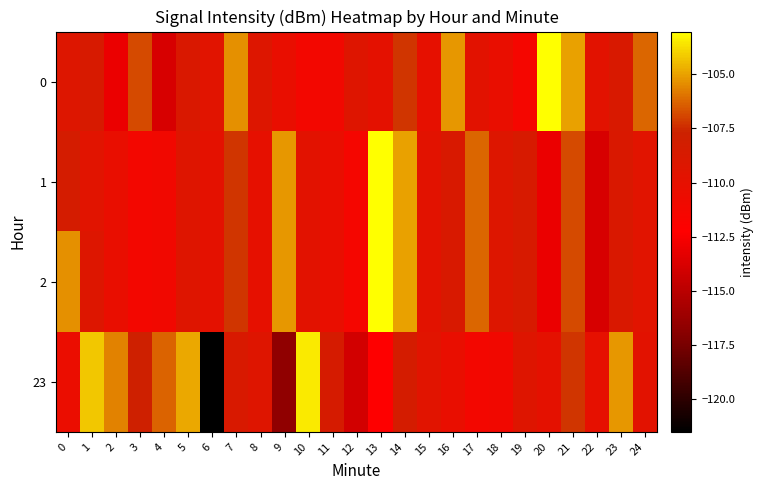

What is the difference between the highest and lowest values at 2?

7.3